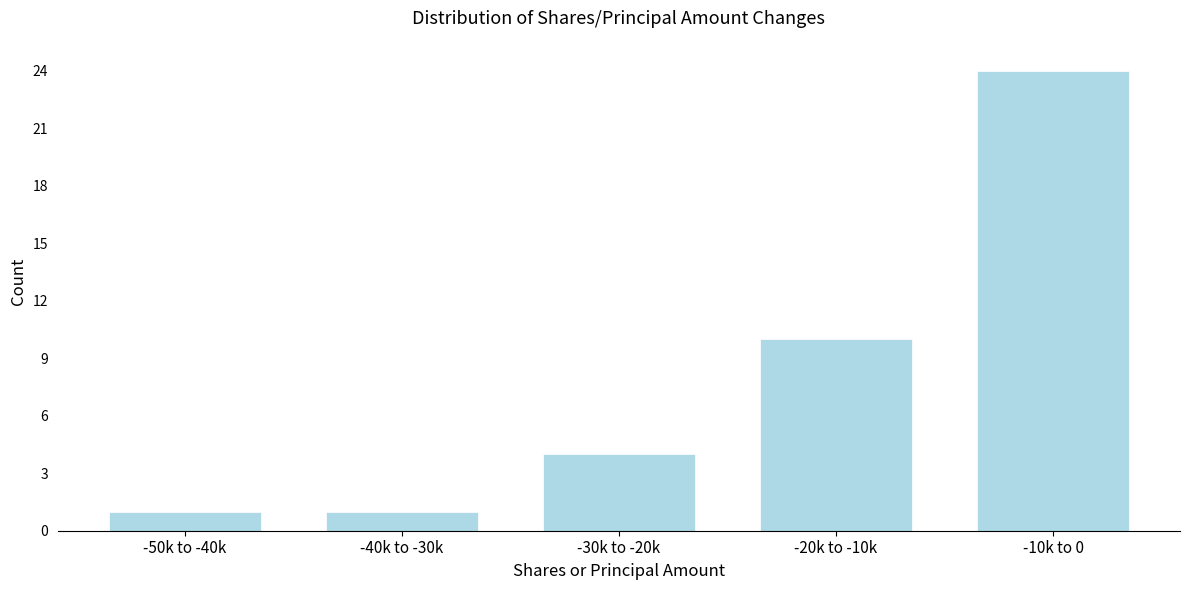

Reading left to right, list all the values displayed in this chart.

1	1	4	10	24